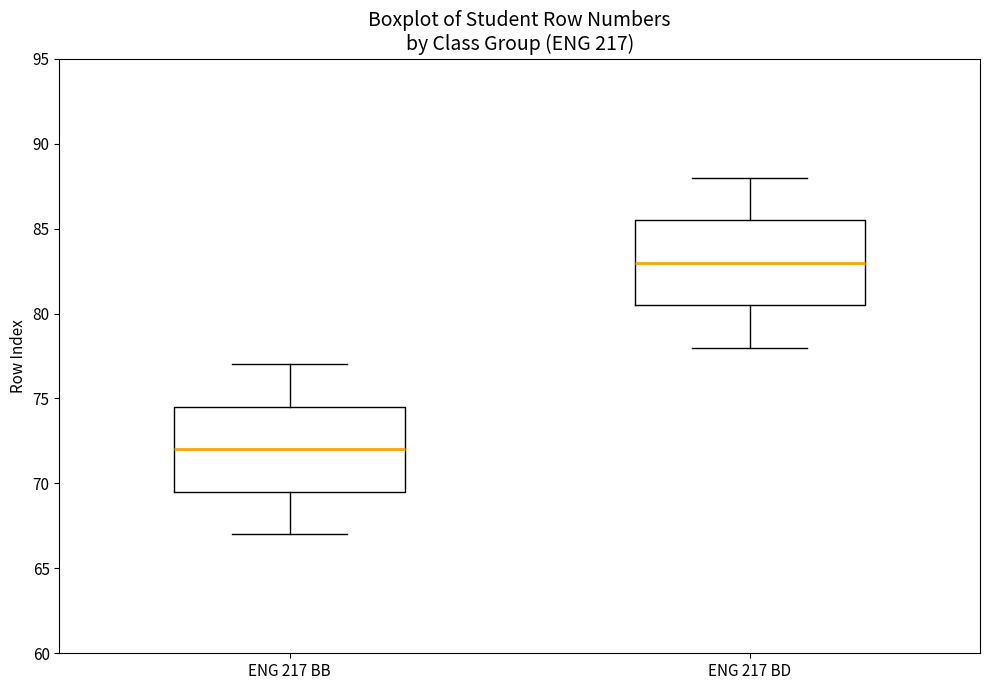

Reading left to right, transcribe this box plot: for each box, give where its median line is, the range the box spans, and where its two whiskers end, as read against the y-axis. The values are not printed on the chart, so give them approximately, as read against the axis.

ENG 217 BB: median 72.0, box 69.5 to 74.5, whiskers 67.0 to 77.0
ENG 217 BD: median 83.0, box 80.5 to 85.5, whiskers 78.0 to 88.0